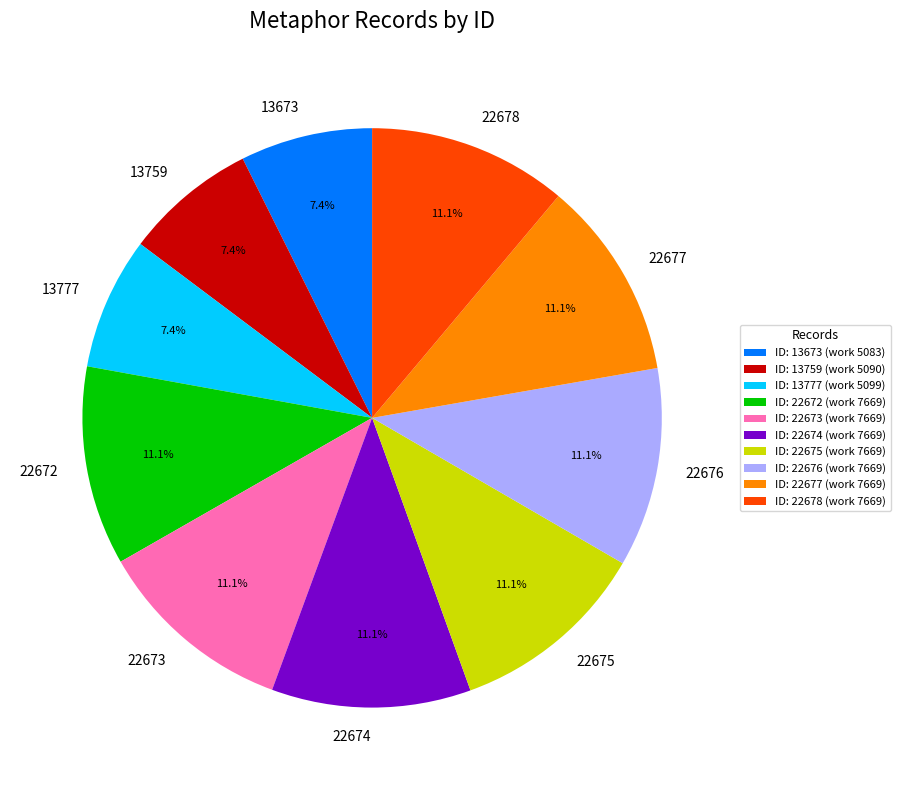

What is the ratio of the value at 13777 to the value at 22678?

0.7